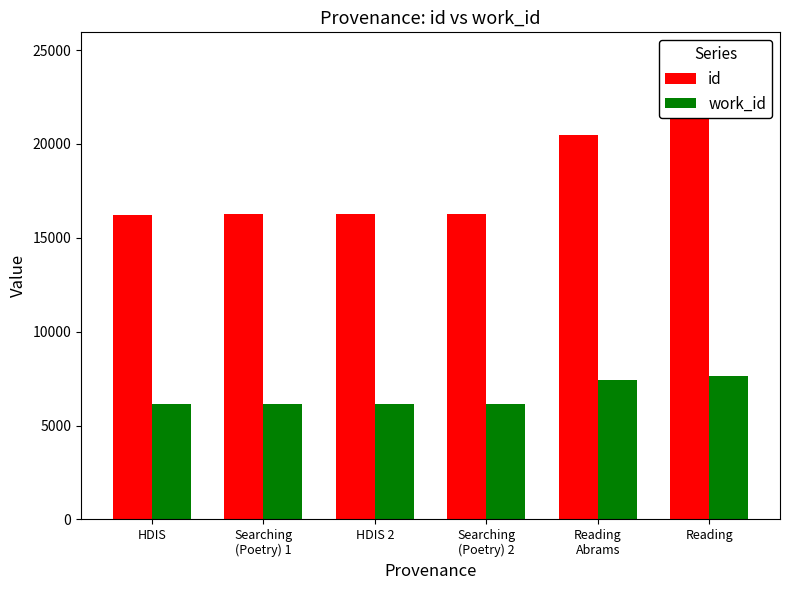

At Reading
Abrams, list the series in order from smallest to largest.

work_id, id